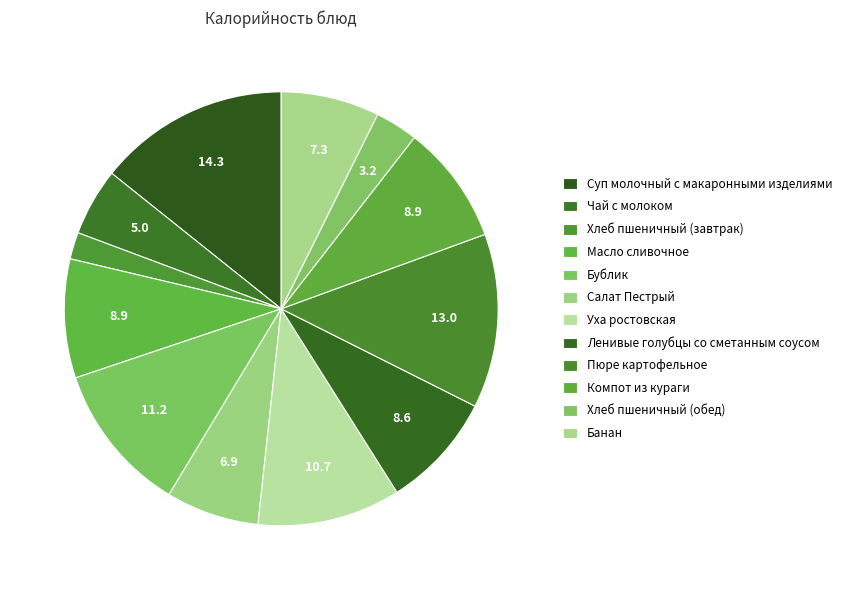

What is the total percentage of Бублик and Хлеб пшеничный (завтрак)?

13.2%